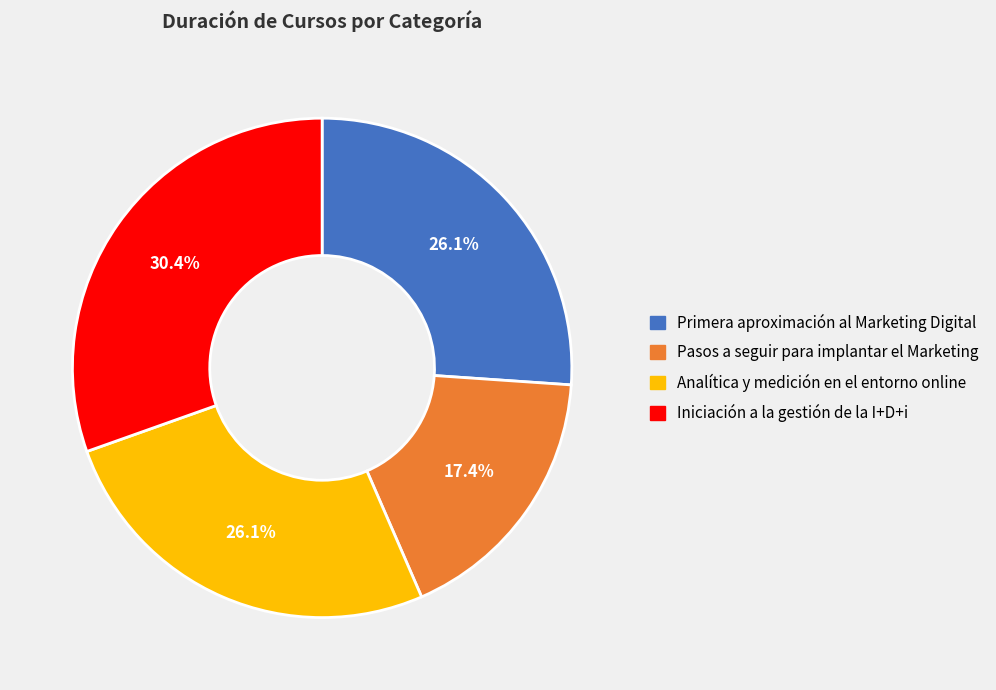

Is Primera aproximación al Marketing Digital the majority of the pie?

No